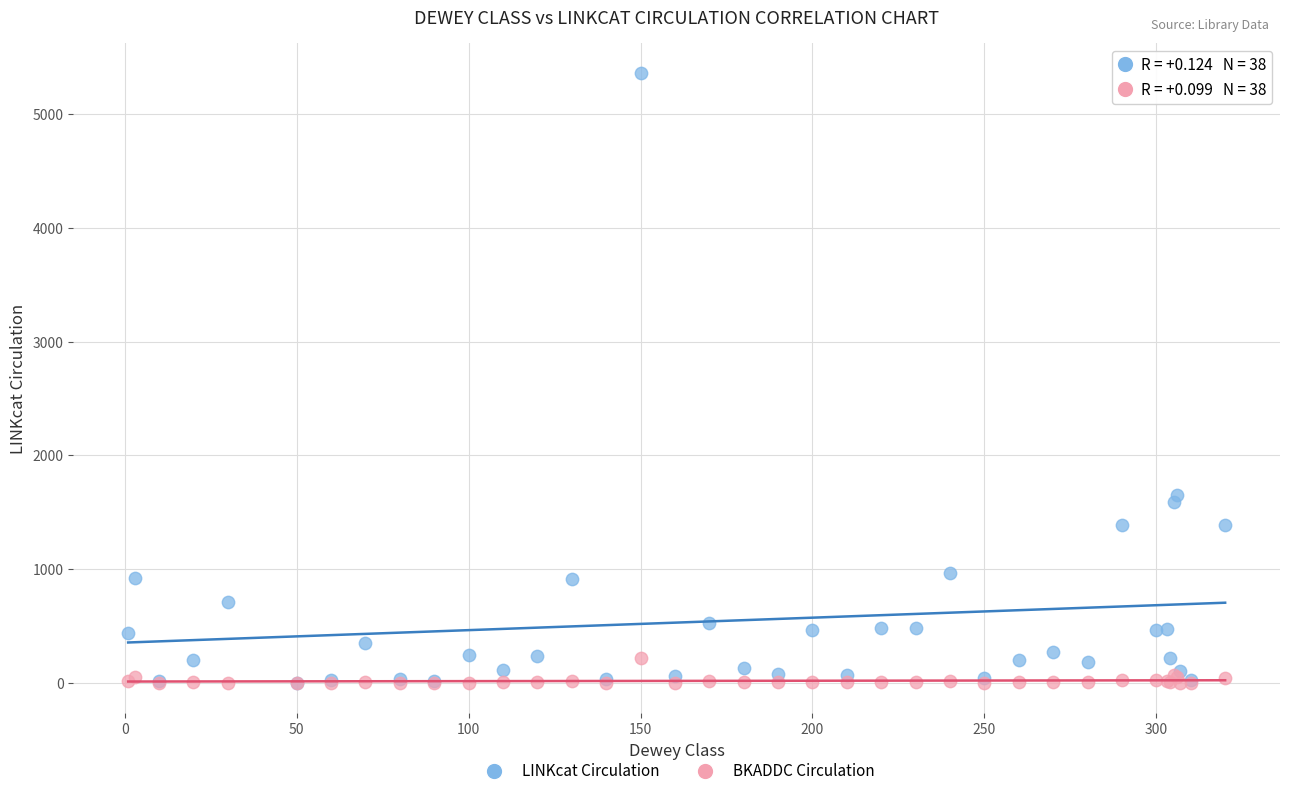

Across all series, what Y value is closest to 2679?

1654